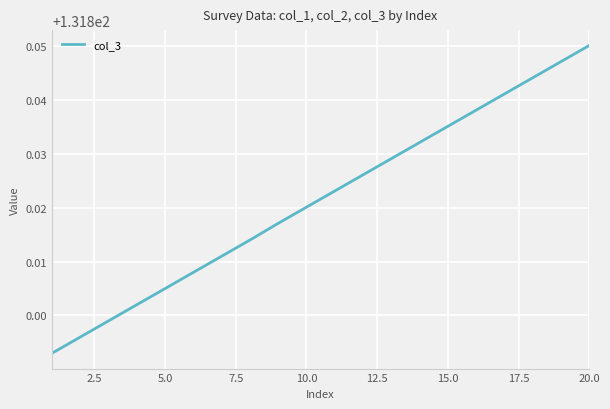

Reading right to left, what are all the values shown in this chart?

131.9	131.8	131.8	131.8	131.8	131.8	131.8	131.8	131.8	131.8	131.8	131.8	131.8	131.8	131.8	131.8	131.8	131.8	131.8	131.8